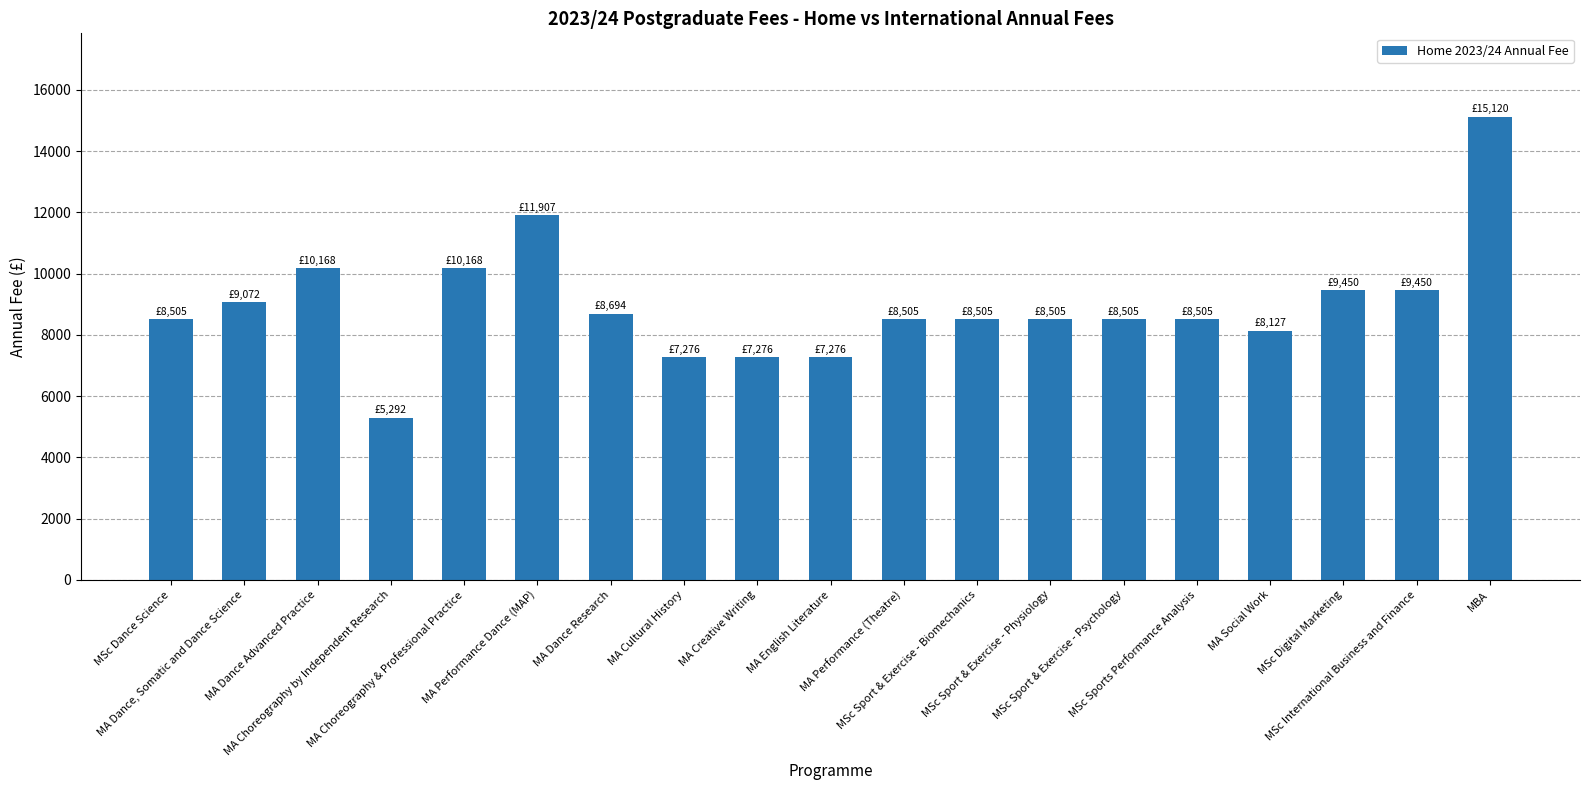

What is the label of the 6th bar from the right?

MSc Sport & Exercise - Psychology